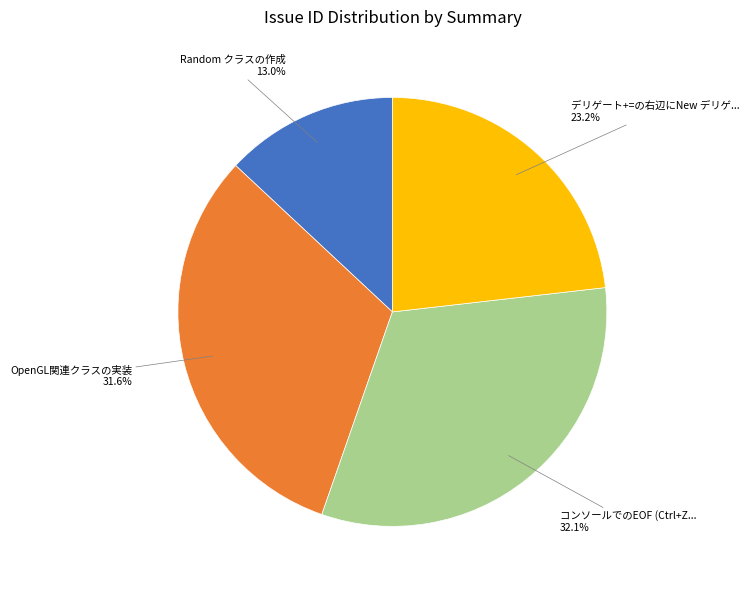

Does any single category account for the majority?

No